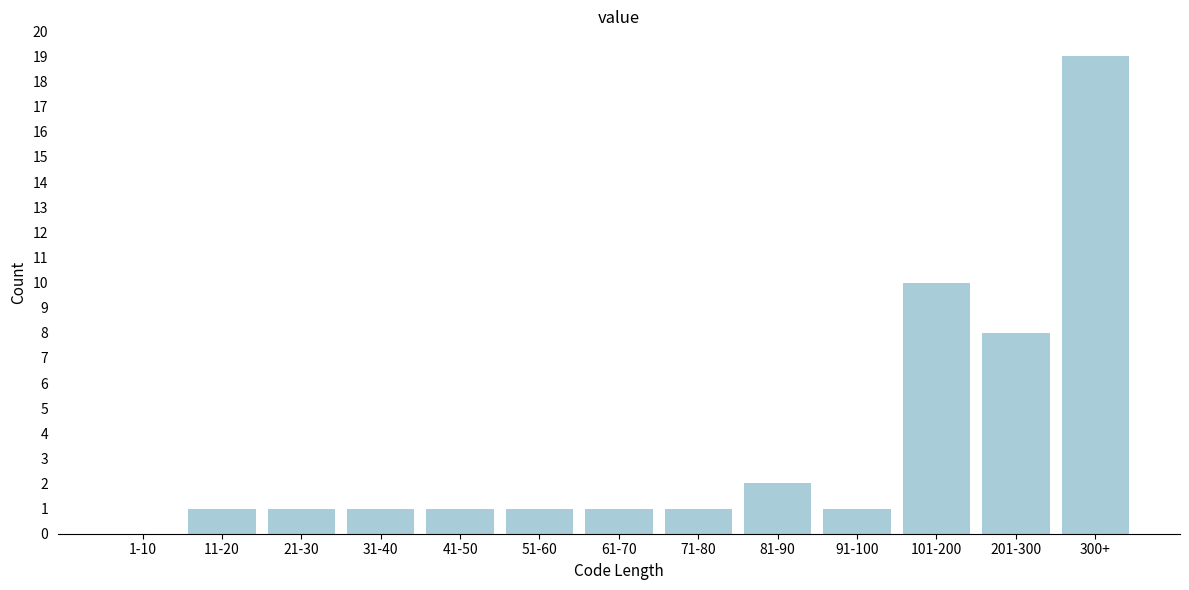

Reading left to right, extract all data points from this chart.

1-10=0	11-20=1	21-30=1	31-40=1	41-50=1	51-60=1	61-70=1	71-80=1	81-90=2	91-100=1	101-200=10	201-300=8	300+=19